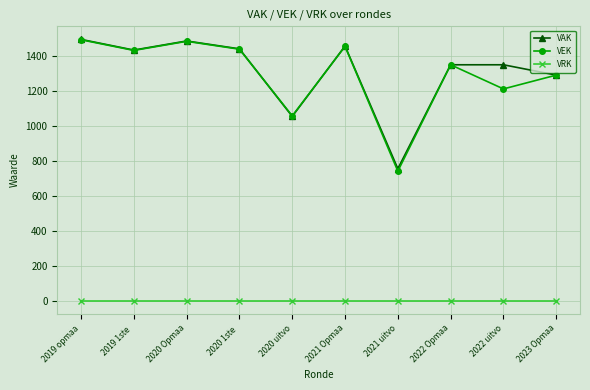

The value of VAK at 2020 1ste  is 1440. True or false?

True